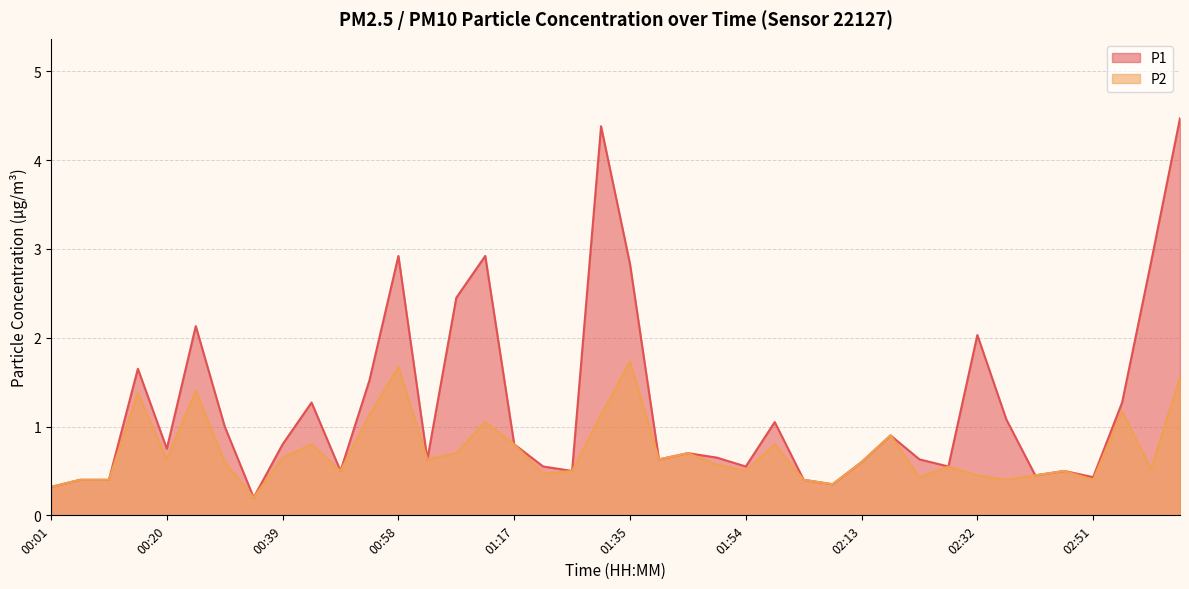

How many interior local peaks does the P2 series have?

12